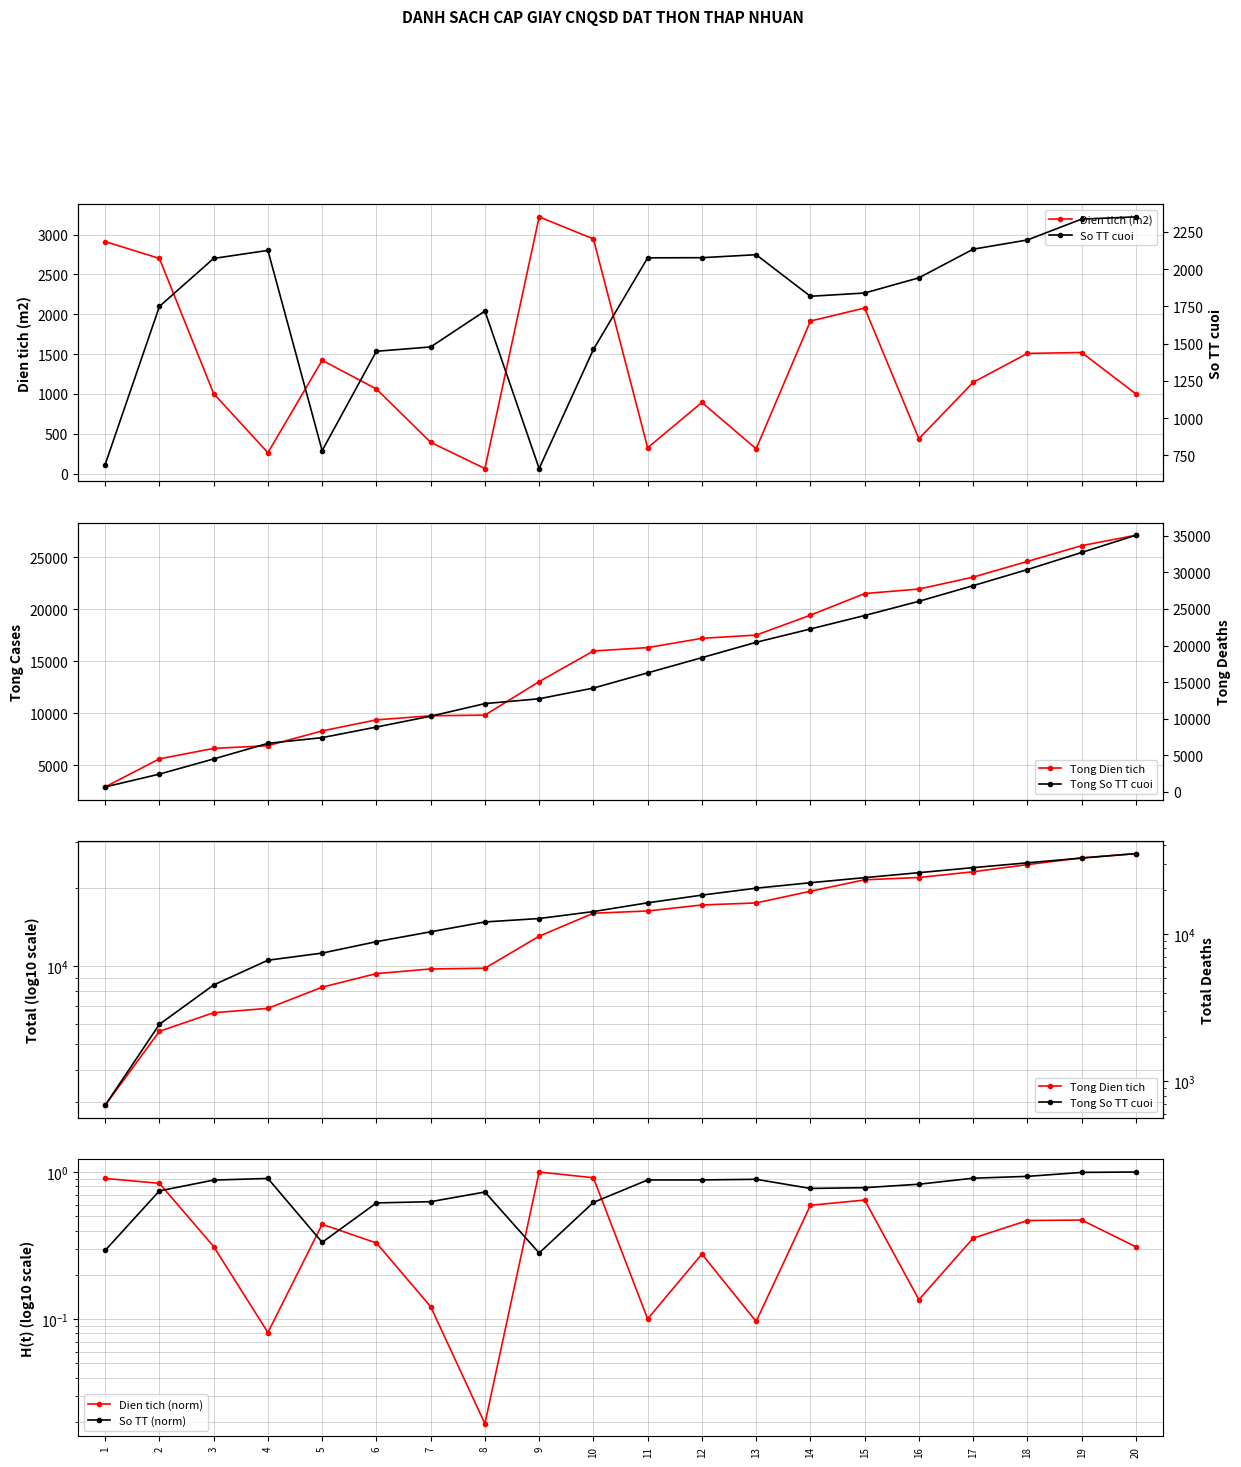

What is the difference between the maximum and minimum values in the So TT (norm) series?

0.7